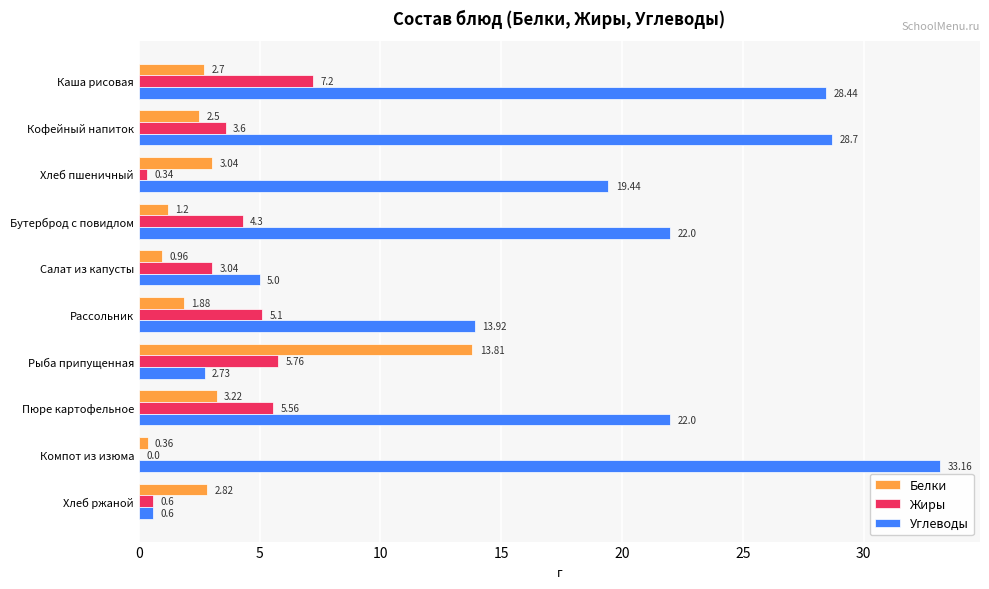

Which category has the highest value across all series?

Компот из изюма